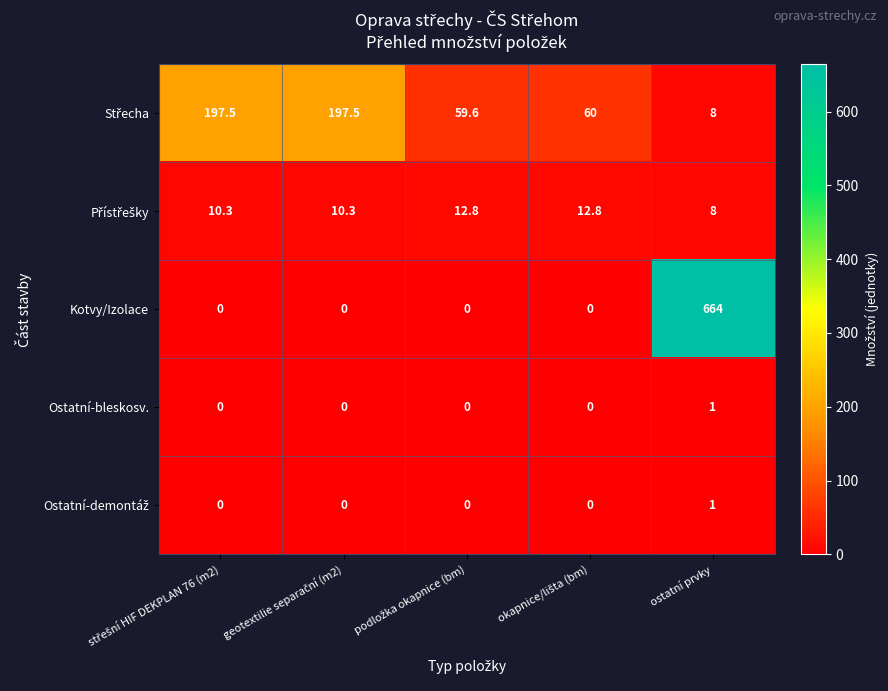

What is the maximum value for Kotvy/Izolace?

664.0